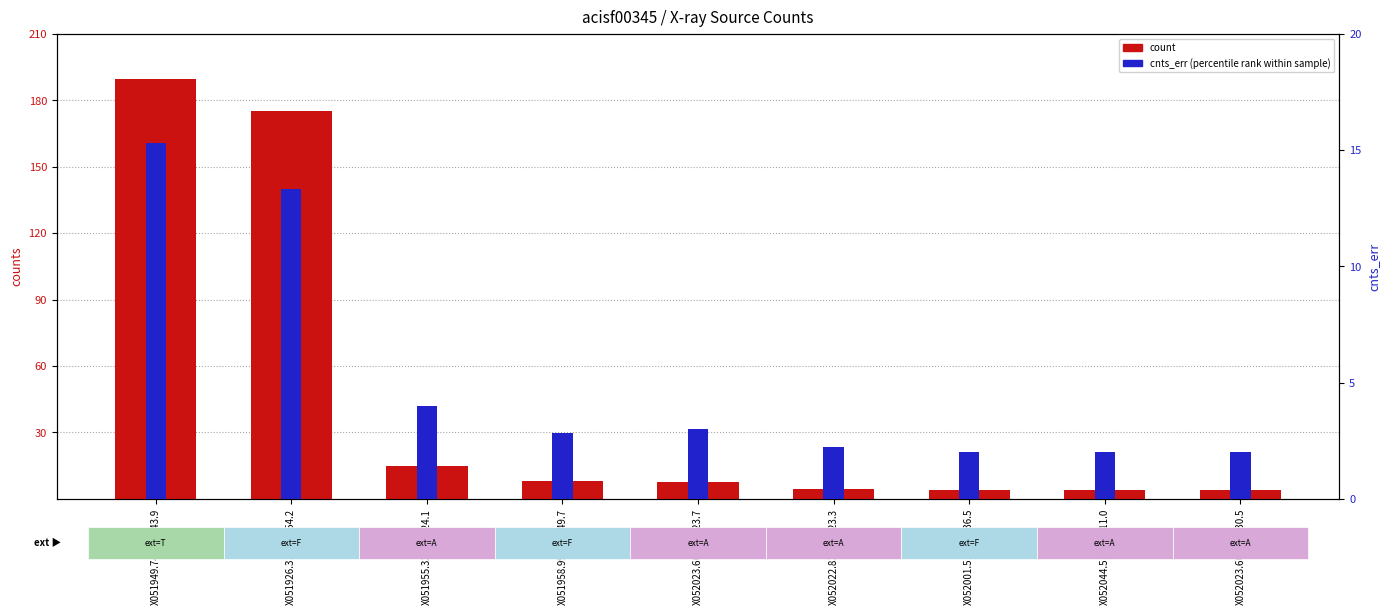

At which category does the chart reach its peak across all series?

X051949.74-454643.9